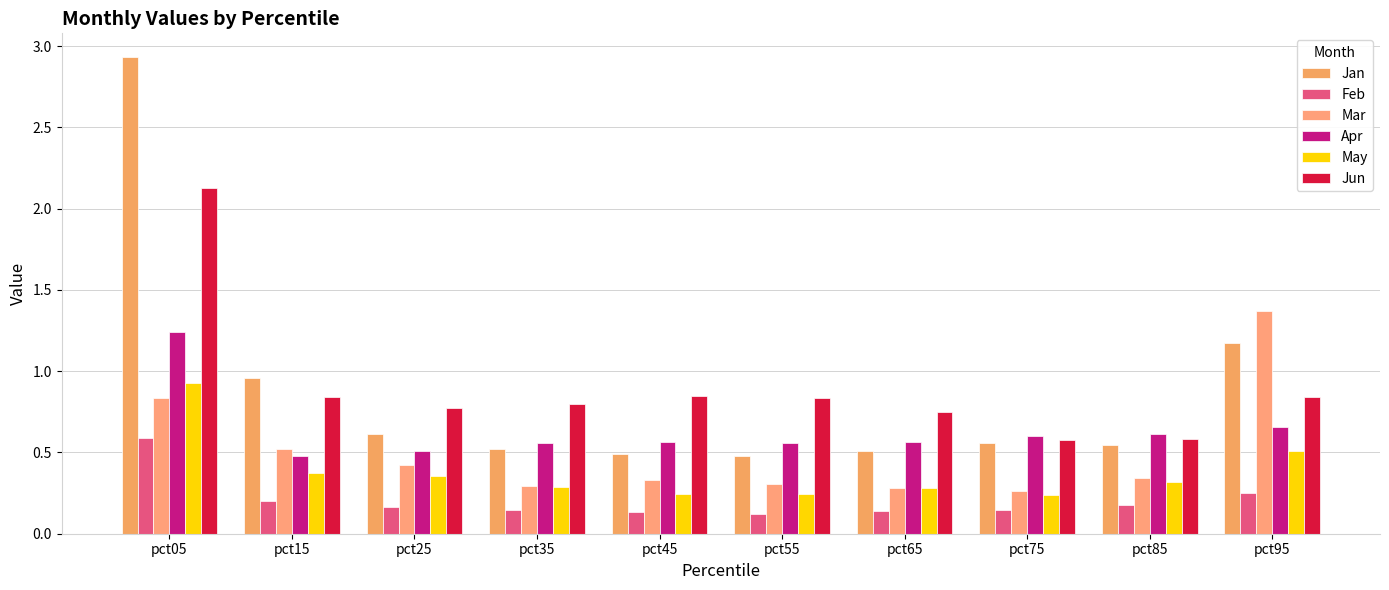

How many Mar values are between 0 and 1?

9